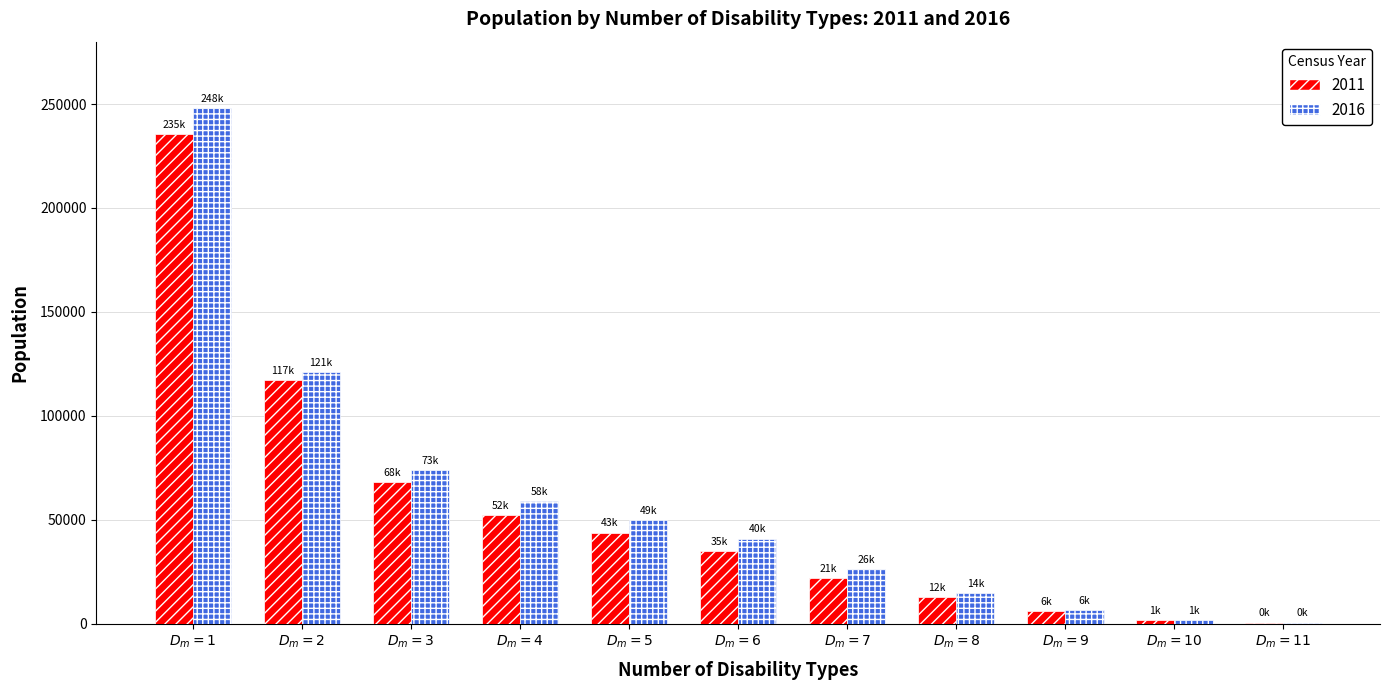

What is the greatest value displayed?

248208